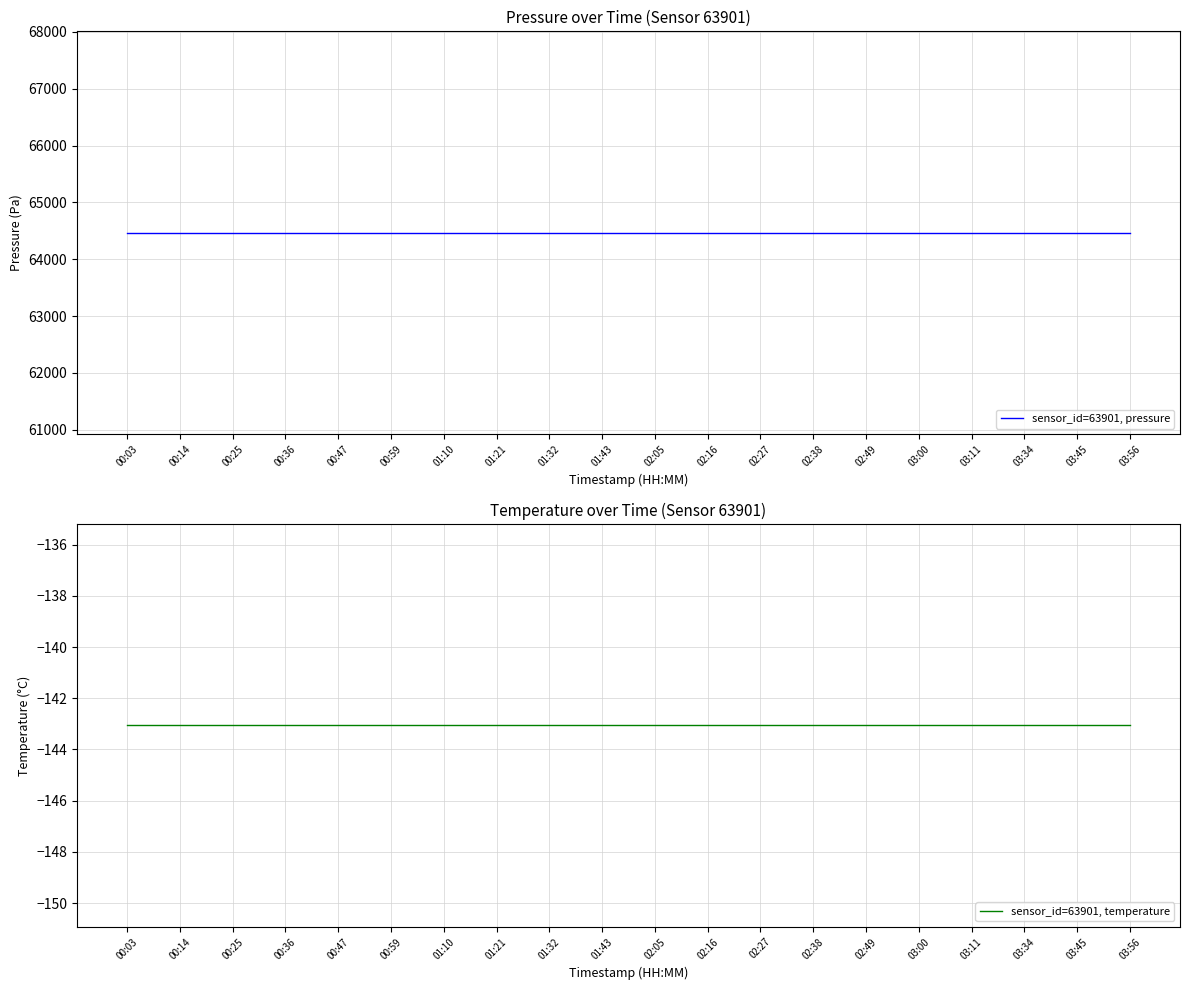

Which series has the widest spread of values?

sensor_id=63901, pressure